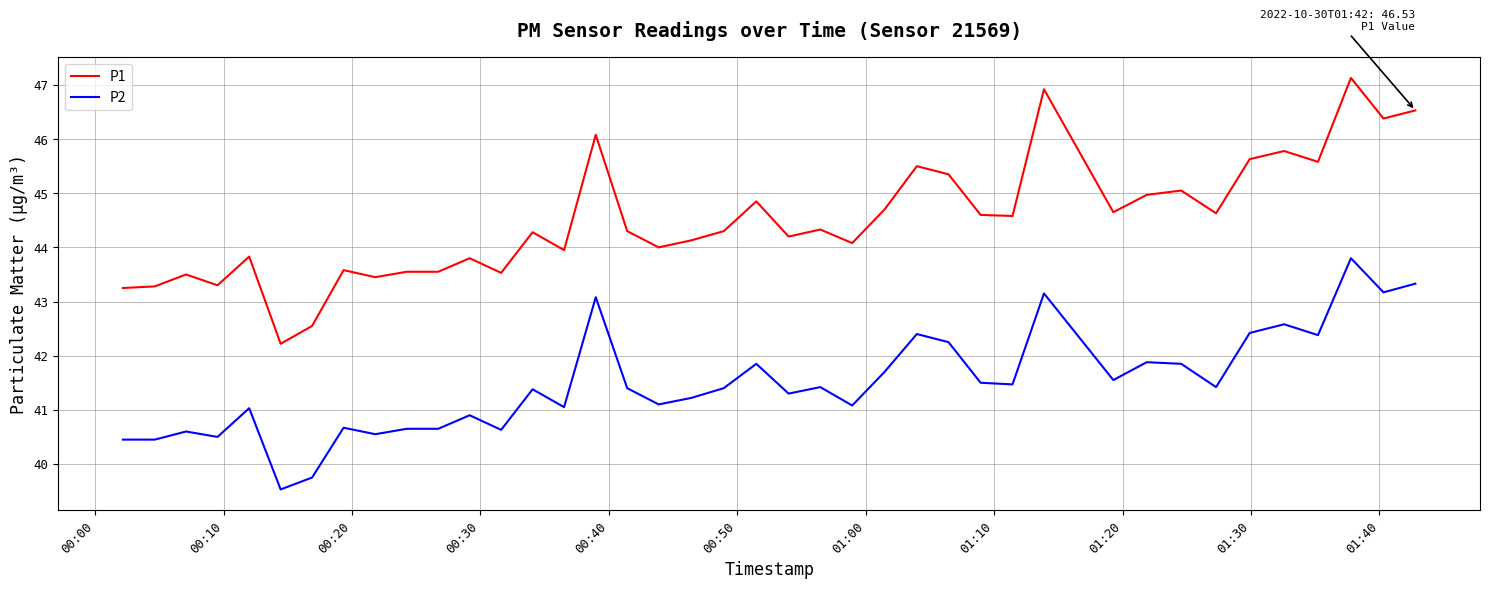

What is the difference between the maximum and minimum values in the P1 series?

4.9